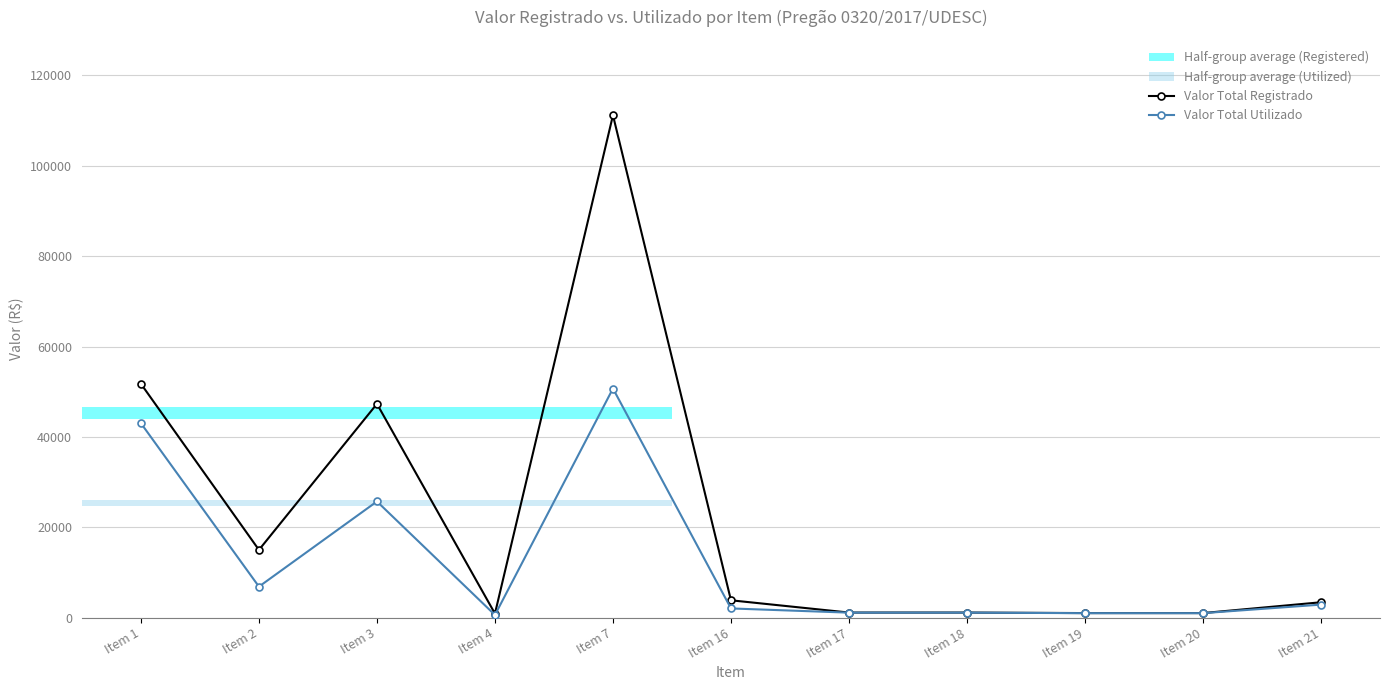

Between Item 18 and Item 21, which series saw the biggest shift?

Valor Total Registrado